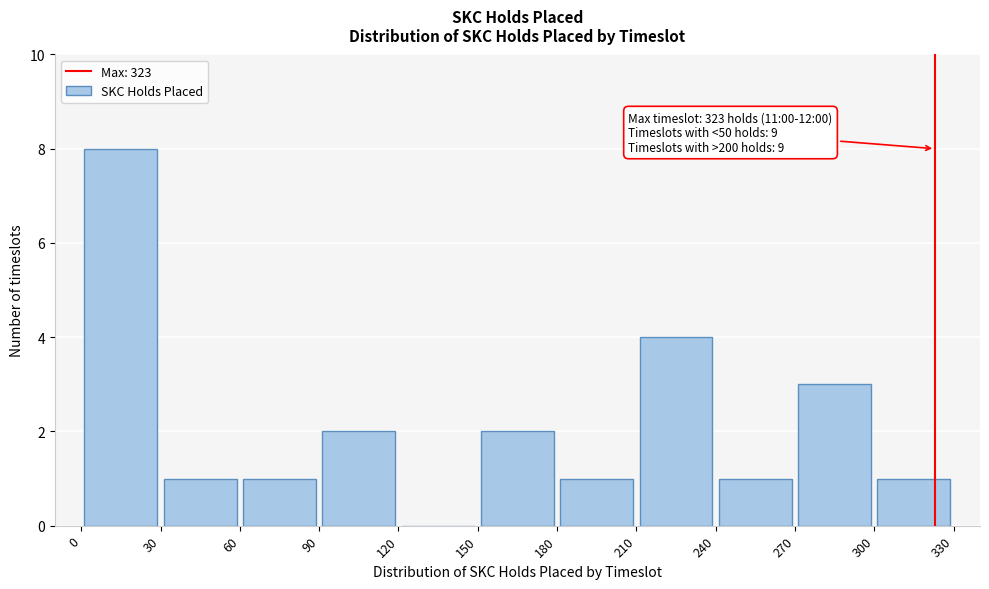

Over which range of the x-axis is the bar tallest?

0 to 30